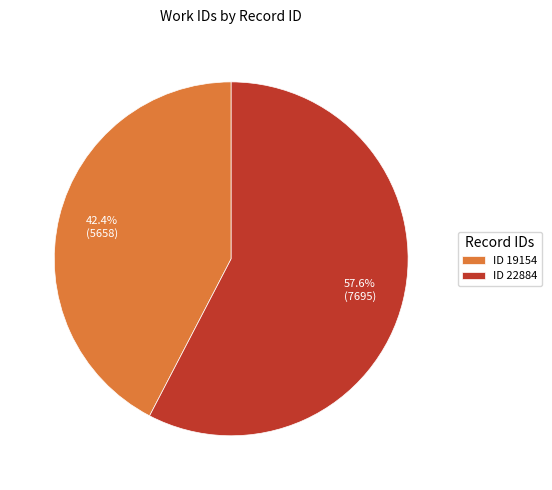

What percentage is NOT represented by ID 22884?

42.4%